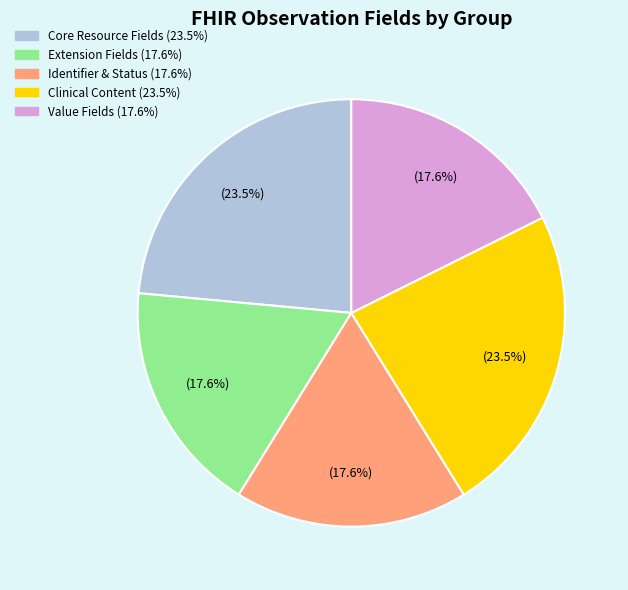

Does any single category account for the majority?

No